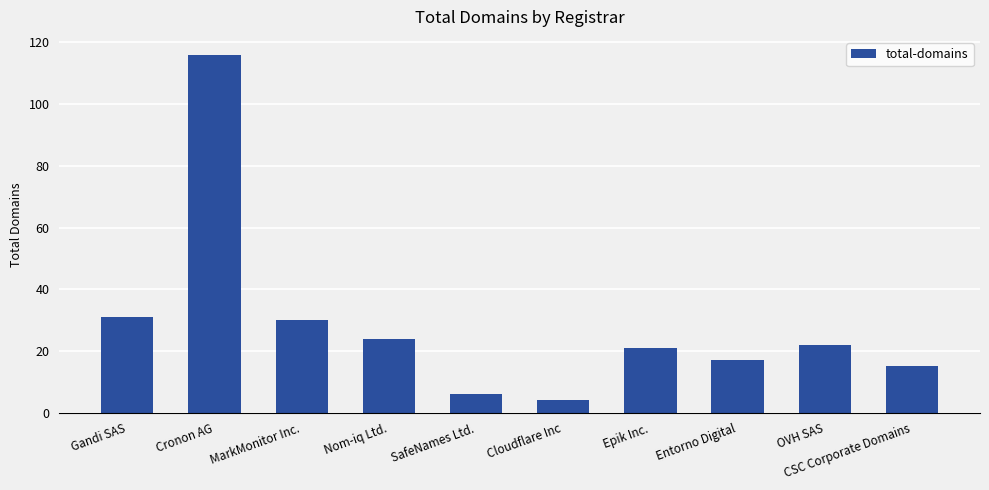

What is the difference between the values at CSC Corporate Domains and Cronon AG?

101